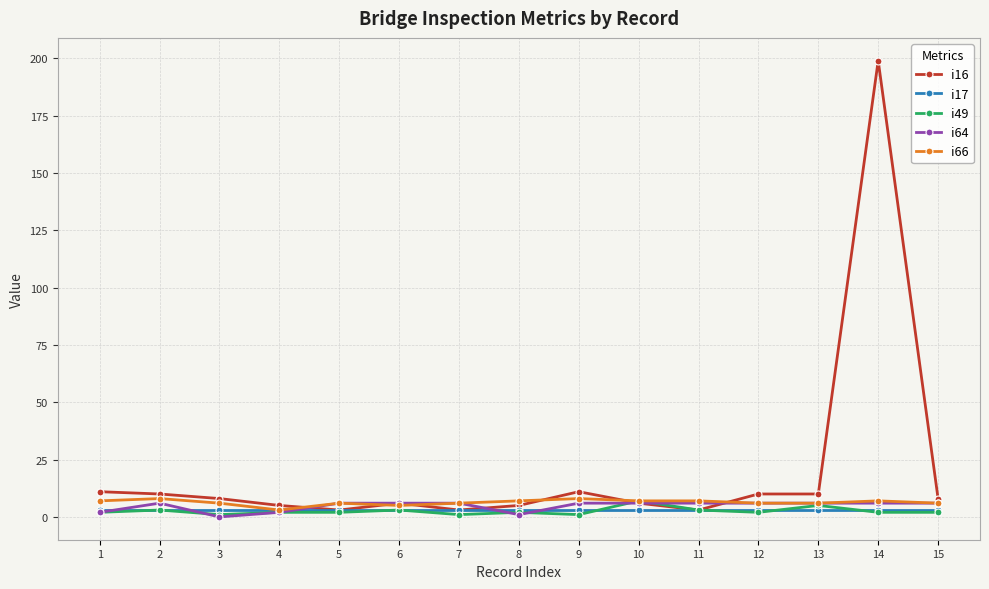

At how many categories does at least one series exceed 32?

1